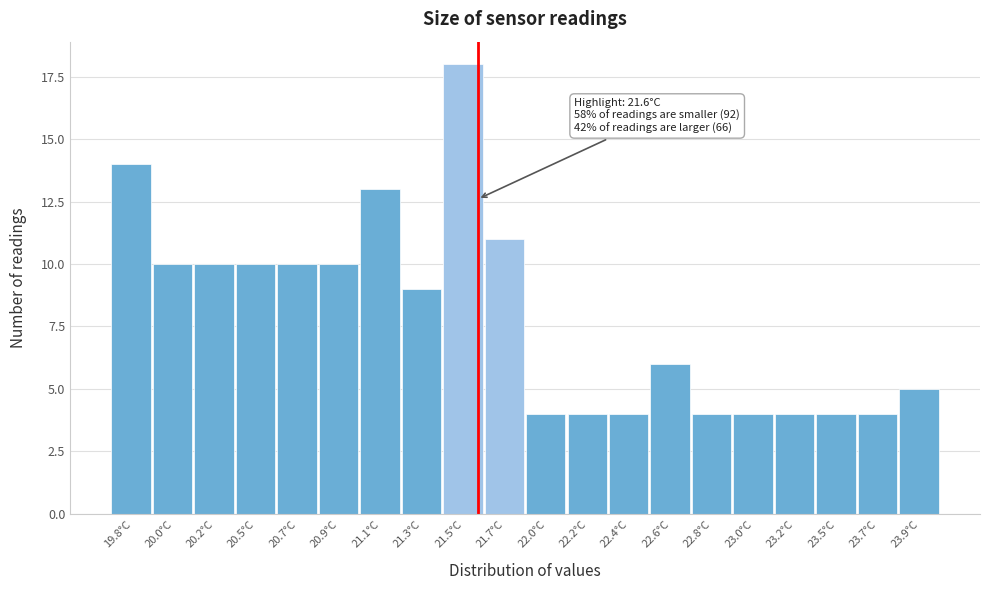

Reading left to right, what are all the values shown in this chart?

19.8°C=14	20.0°C=10	20.2°C=10	20.5°C=10	20.7°C=10	20.9°C=10	21.1°C=13	21.3°C=9	21.5°C=18	21.7°C=11	22.0°C=4	22.2°C=4	22.4°C=4	22.6°C=6	22.8°C=4	23.0°C=4	23.2°C=4	23.5°C=4	23.7°C=4	23.9°C=5